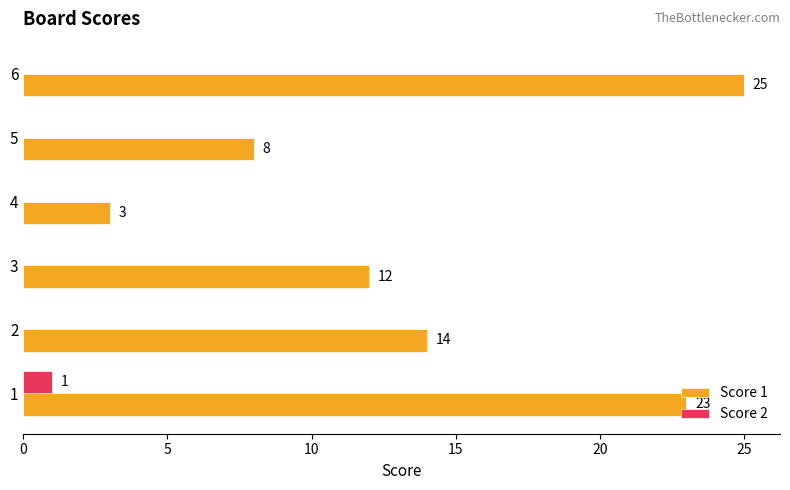

Which series changed the most between 2 and 3?

Score 1